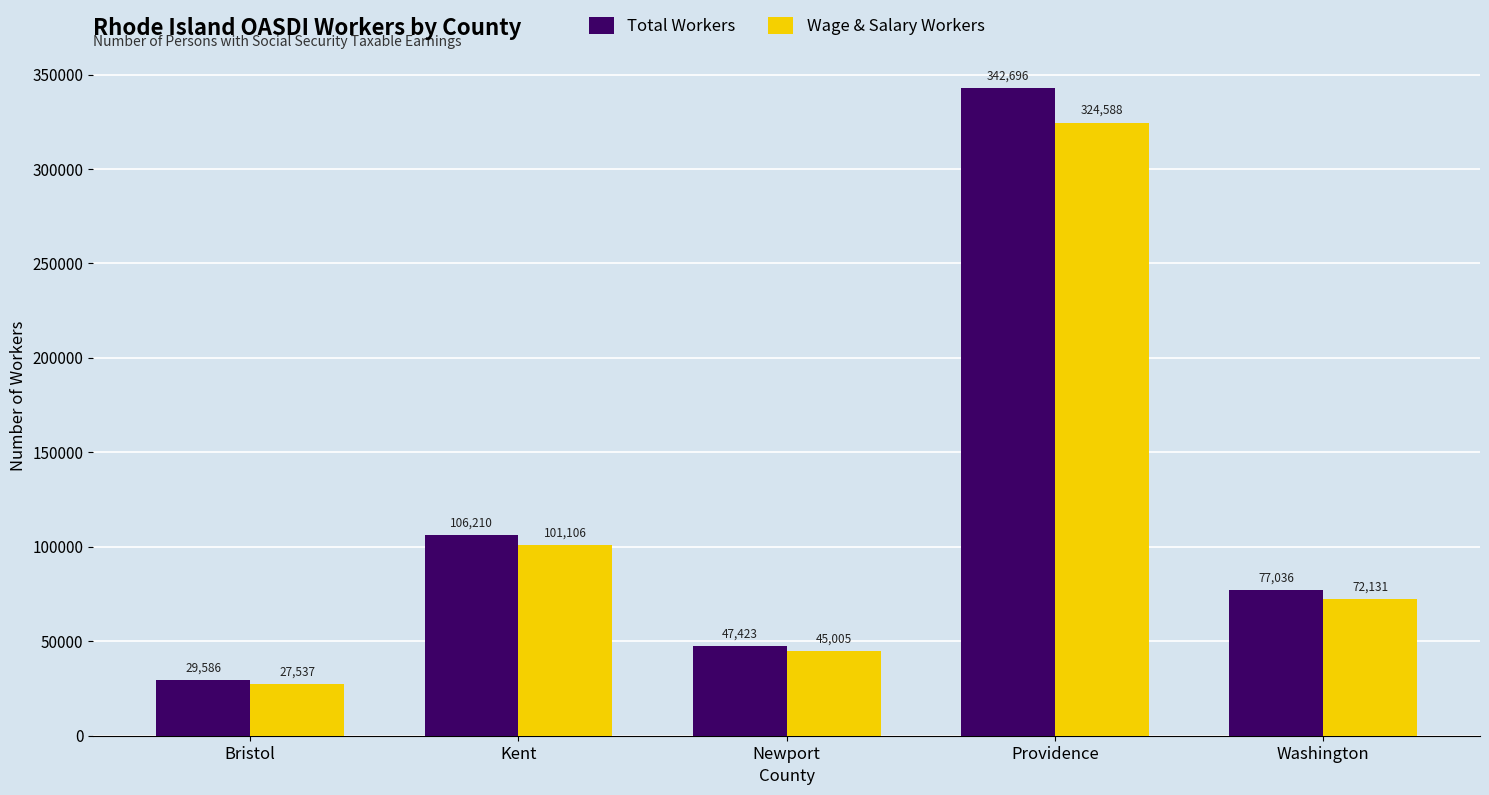

Which label corresponds to the largest value in the chart?

Providence